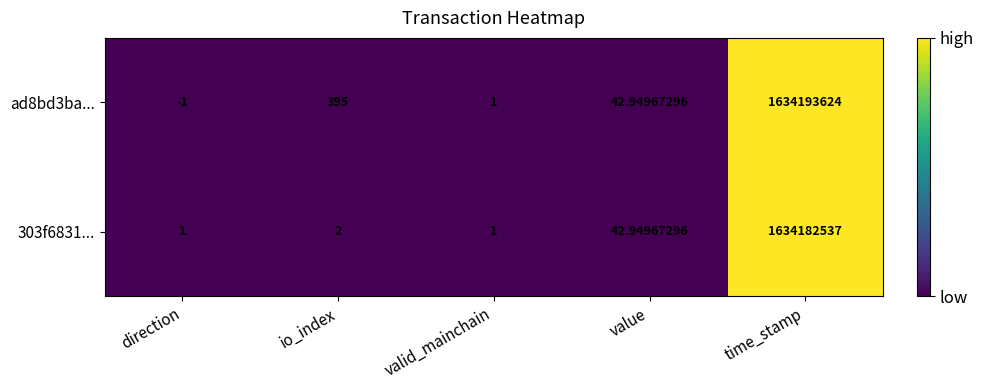

Is the value of ad8bd3ba... at io_index greater than the value of 303f6831... at value?

Yes